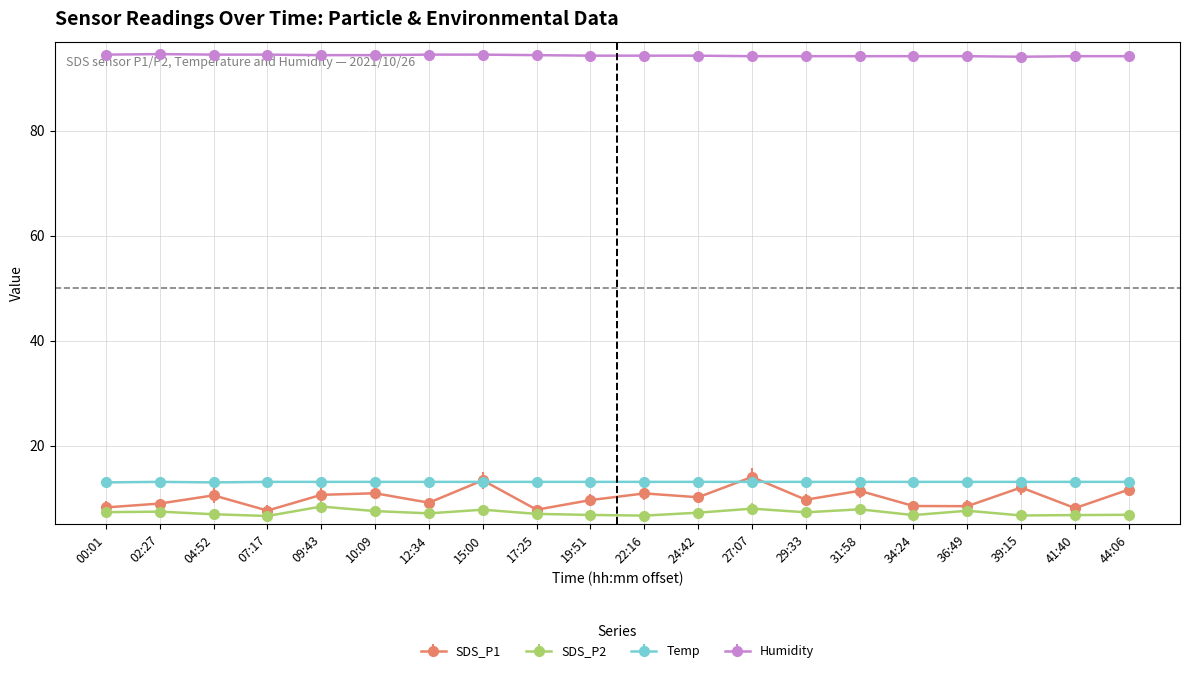

The value of SDS_P1 at 27:07 is 14.0. True or false?

True